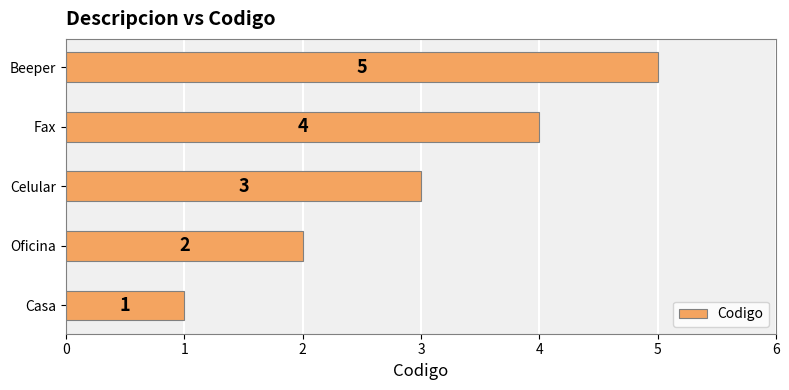

At which category does the chart reach its peak across all series?

Beeper